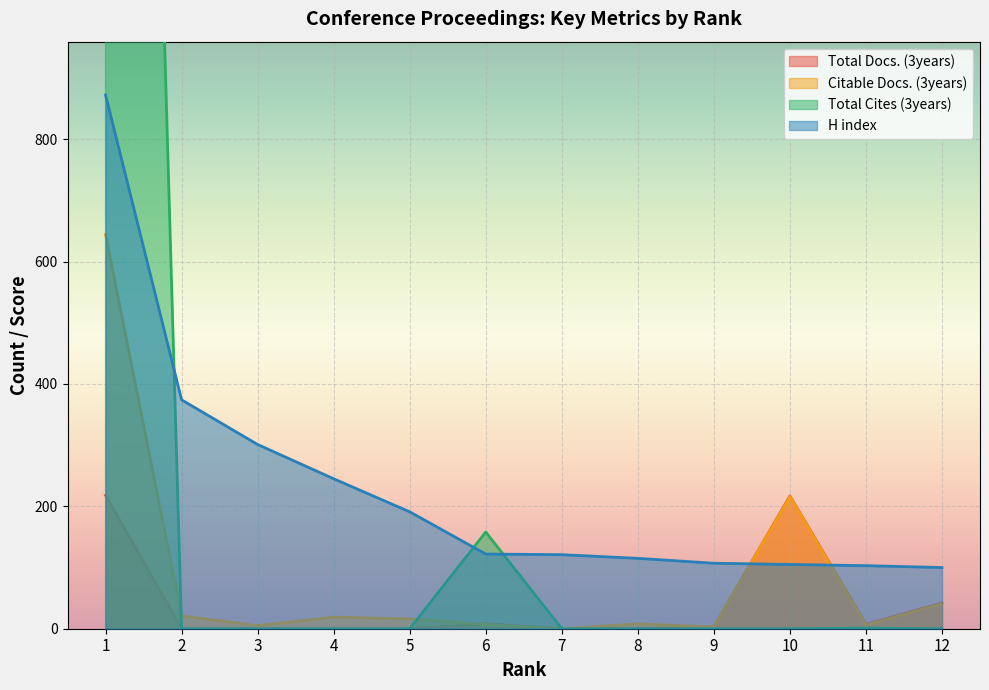

True or false: Total Cites (3years) has more than 1 interior local peaks.

True